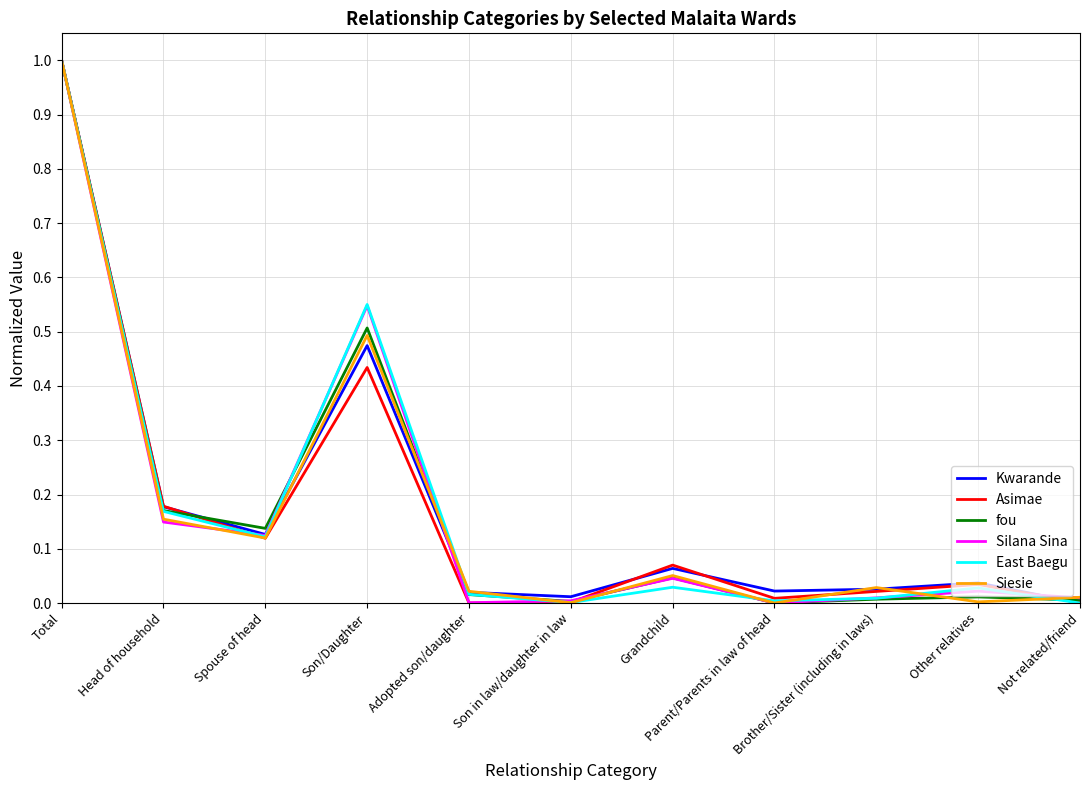

True or false: fou has a value of 0.6 at Total.

False